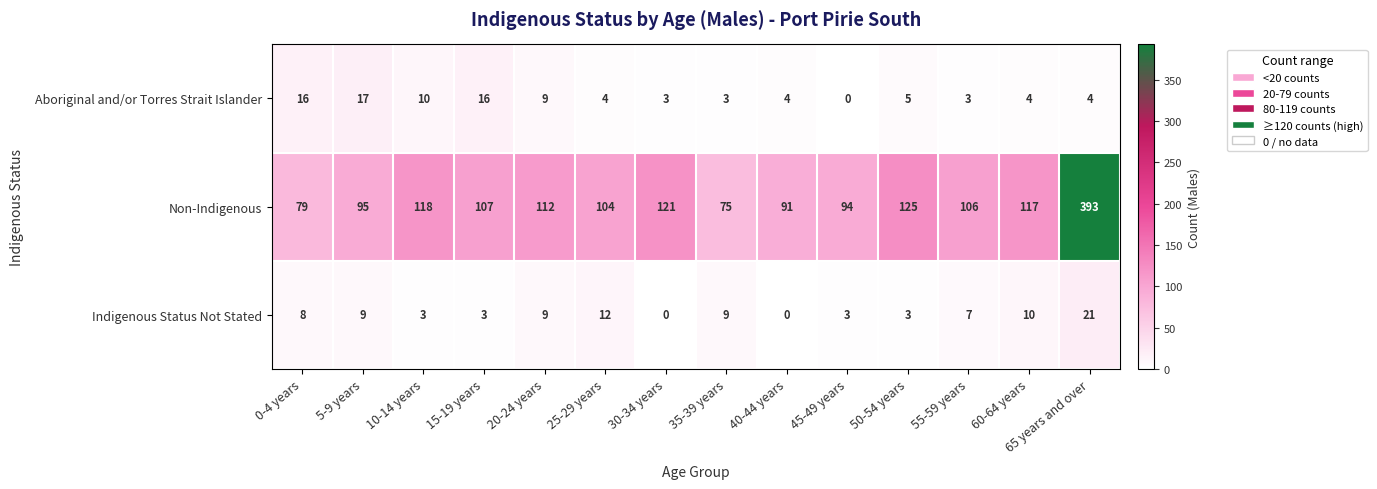

List the series in order of their peak value, highest first.

Non-Indigenous, Indigenous Status Not Stated, Aboriginal and/or Torres Strait Islander